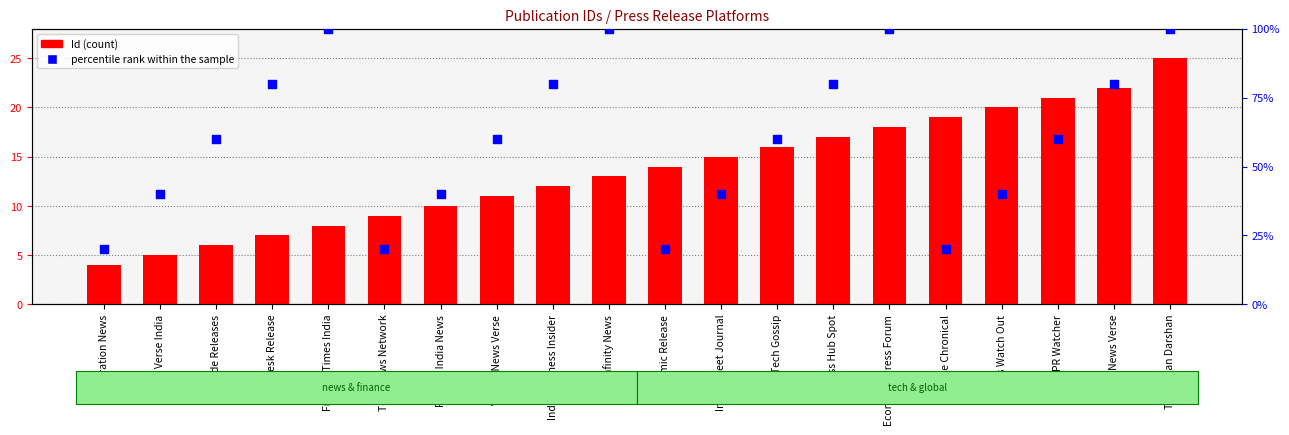

Which series has the largest Y range (max minus min)?

percentile rank within the sample